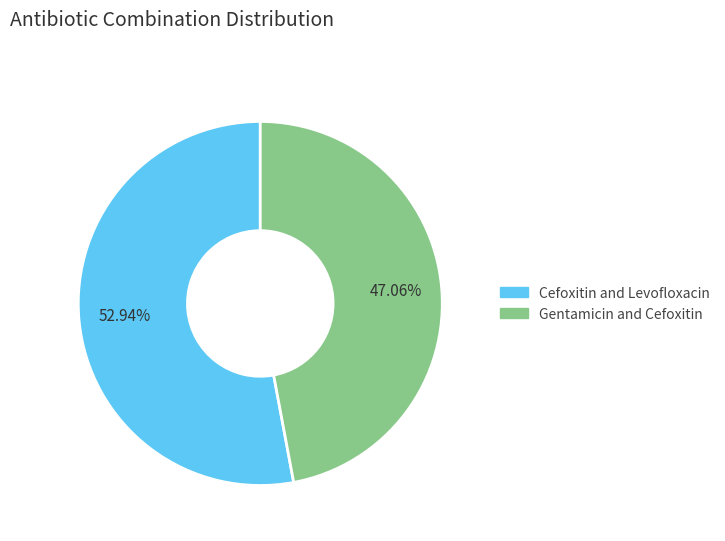

How many segments does this pie chart have?

2